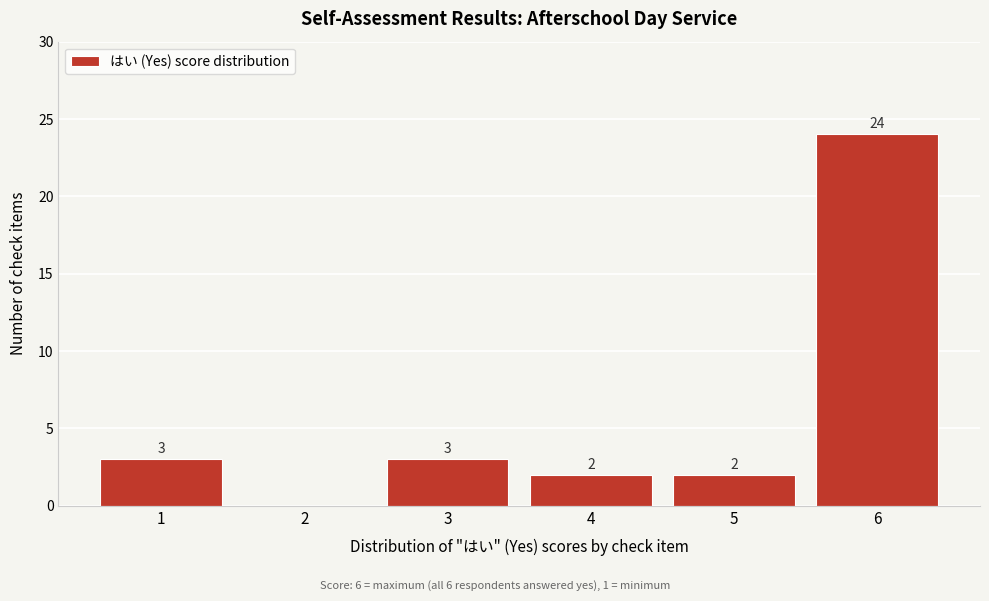

Reading left to right, extract all data points from this chart.

1=3	2=0	3=3	4=2	5=2	6=24